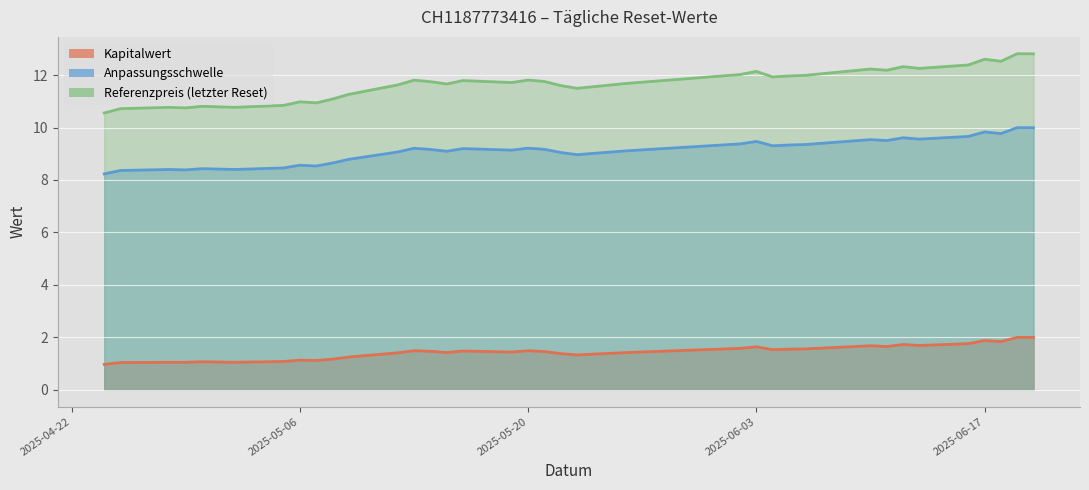

Where is Anpassungsschwelle nearest to the value 9?

2025-05-23